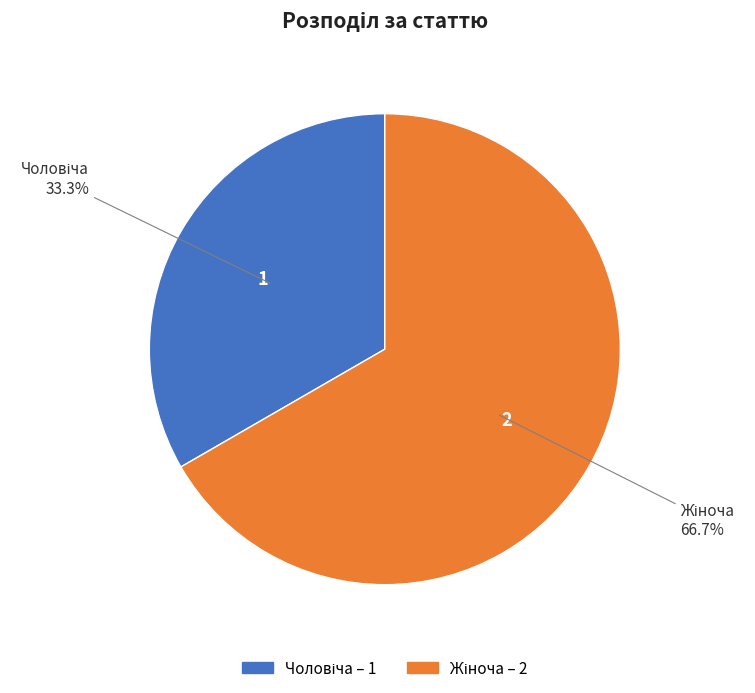

Is there any slice that represents more than half of the pie?

Yes